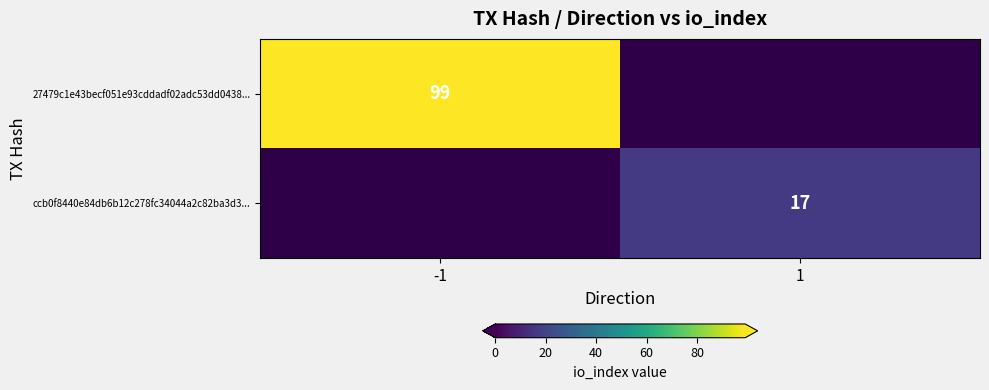

How many series are shown in this chart?

2